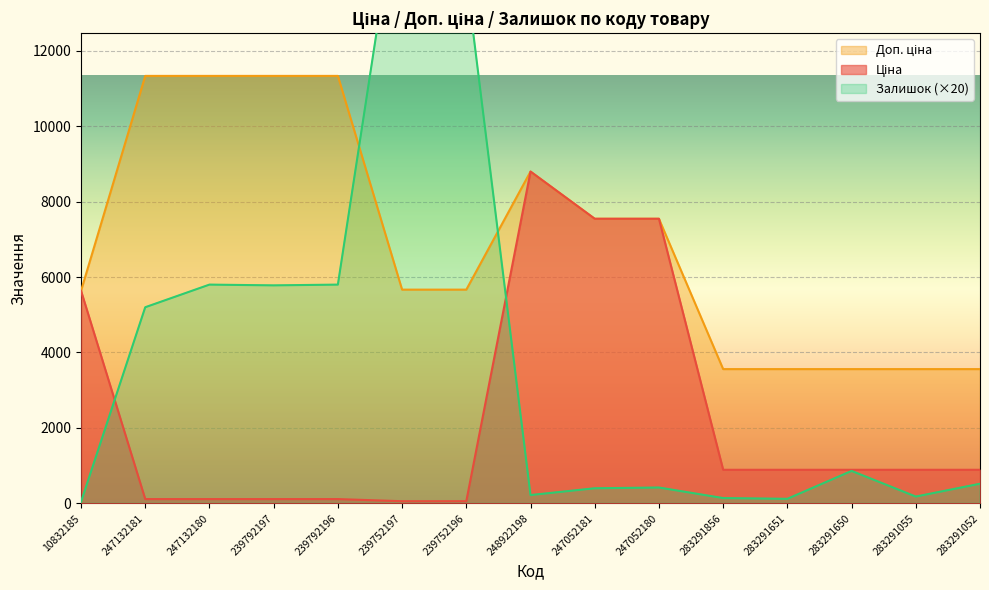

At which category does Залишок reach its first local peak?

247132180